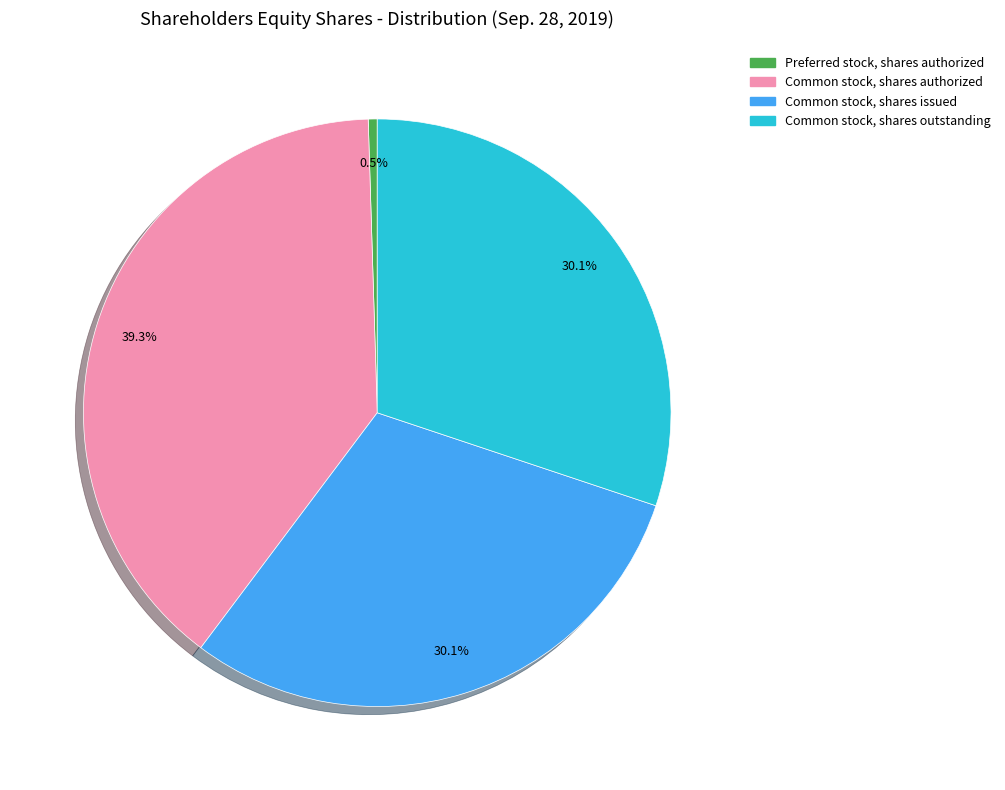

What is the largest slice in the pie chart?

Common stock, shares authorized